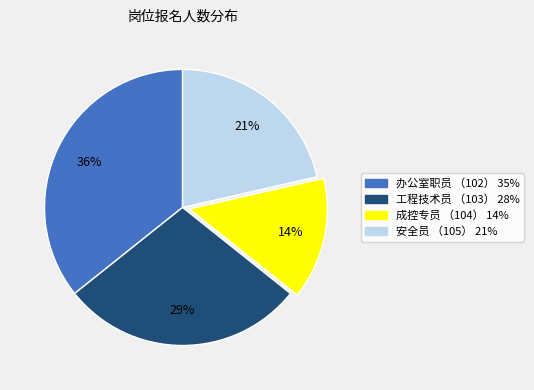

Is there any slice that represents more than half of the pie?

No